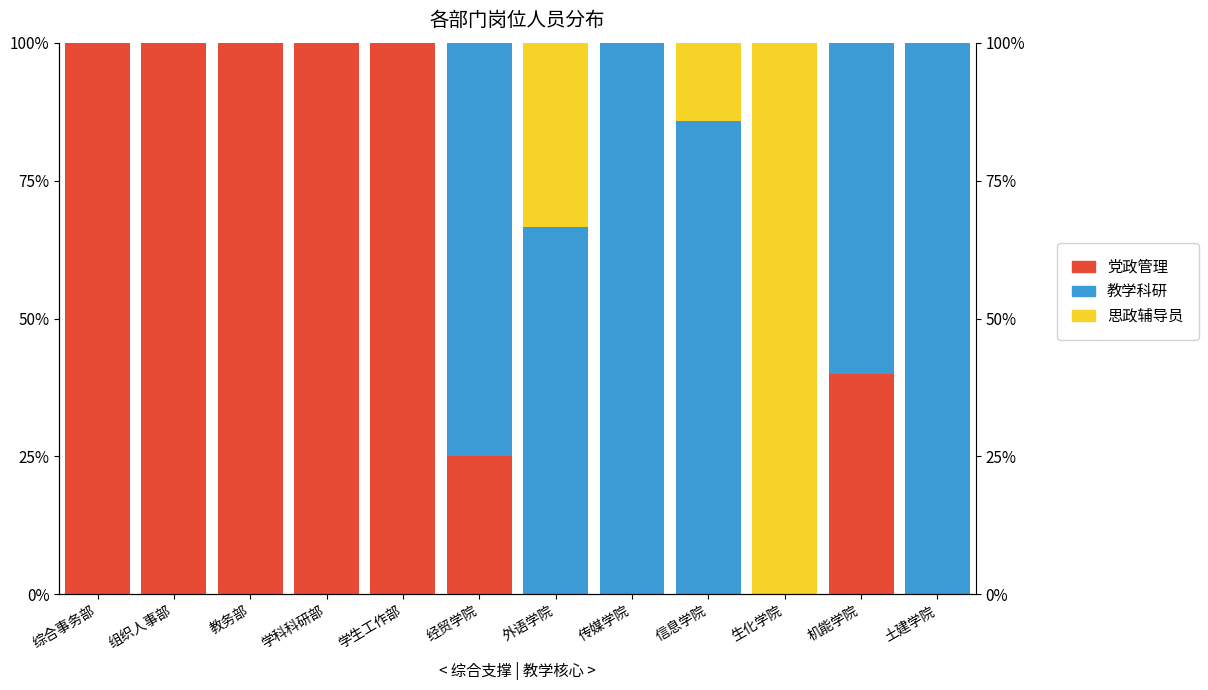

What value does the 党政管理 series have at 学生工作部?

100.0